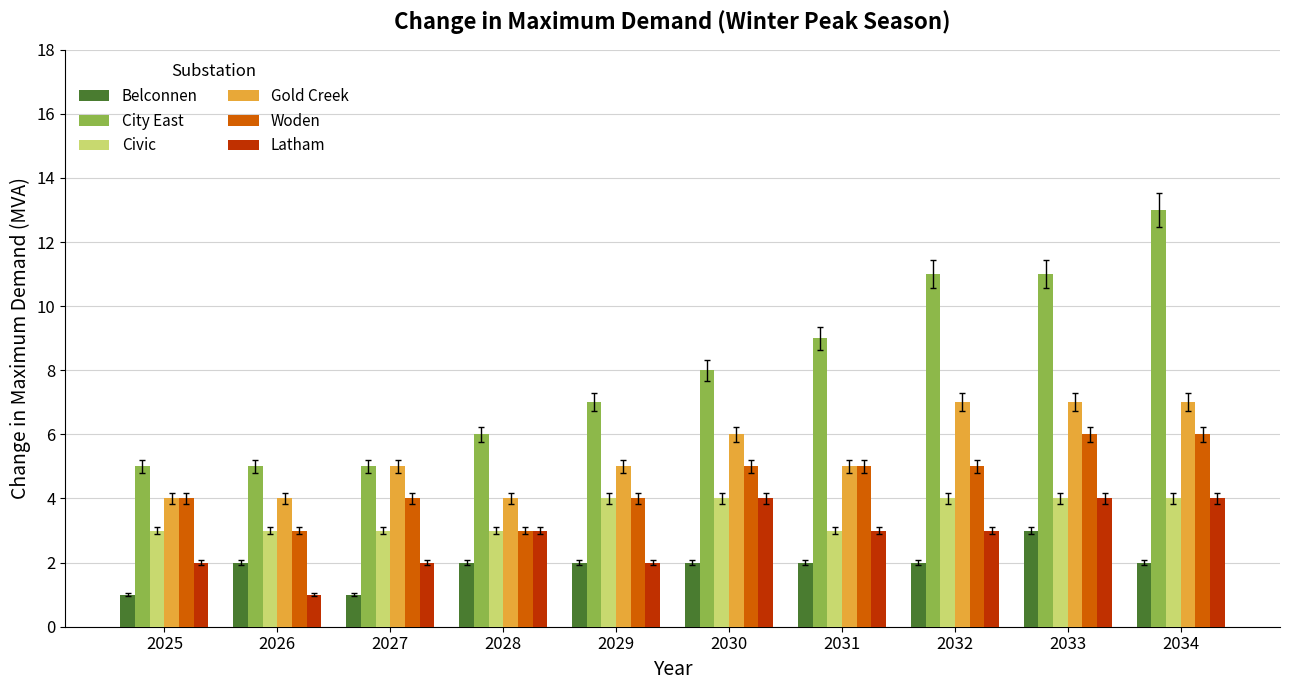

What is the sum of the Woden values at 2029 and 2026?

7